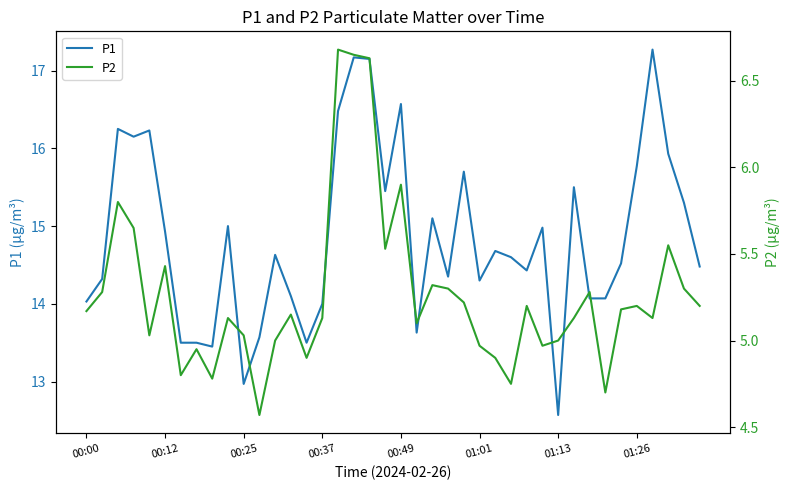

How many values in the P1 series are below 14?

8